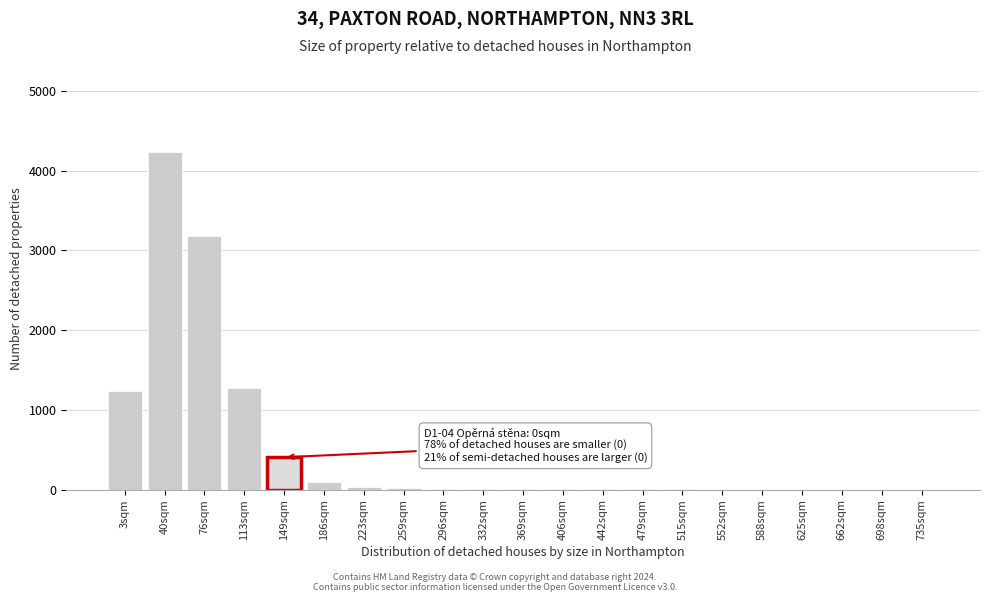

True or false: the data shows 406 at 149sqm.

True